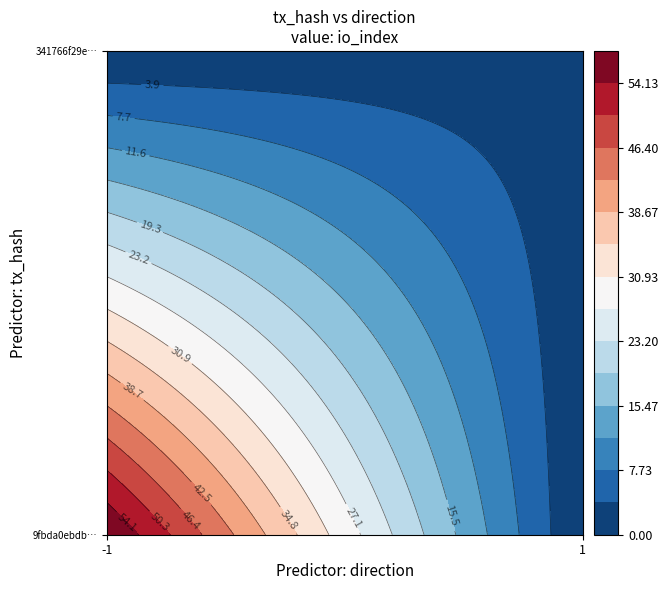

Which series has the largest total across all categories?

9fbda0ebdbe0b46a0a5a96fc9e440ea343968c4